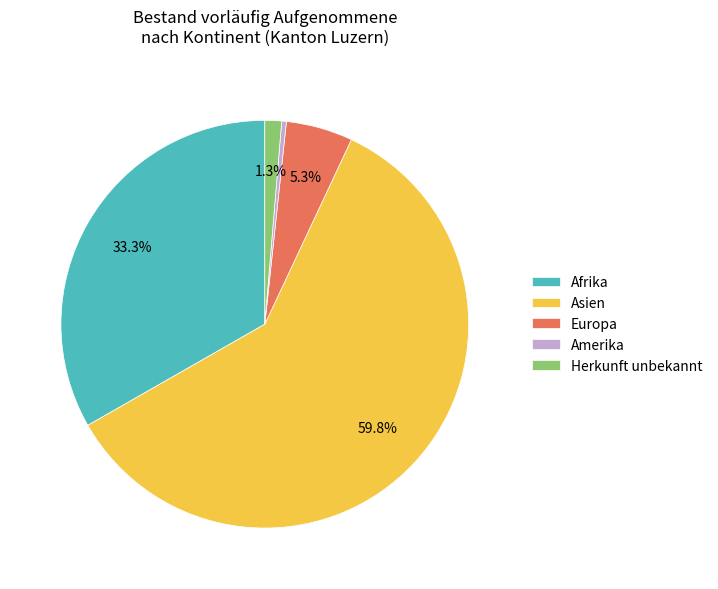

The Amerika slice represents 0% of the pie. True or false?

True